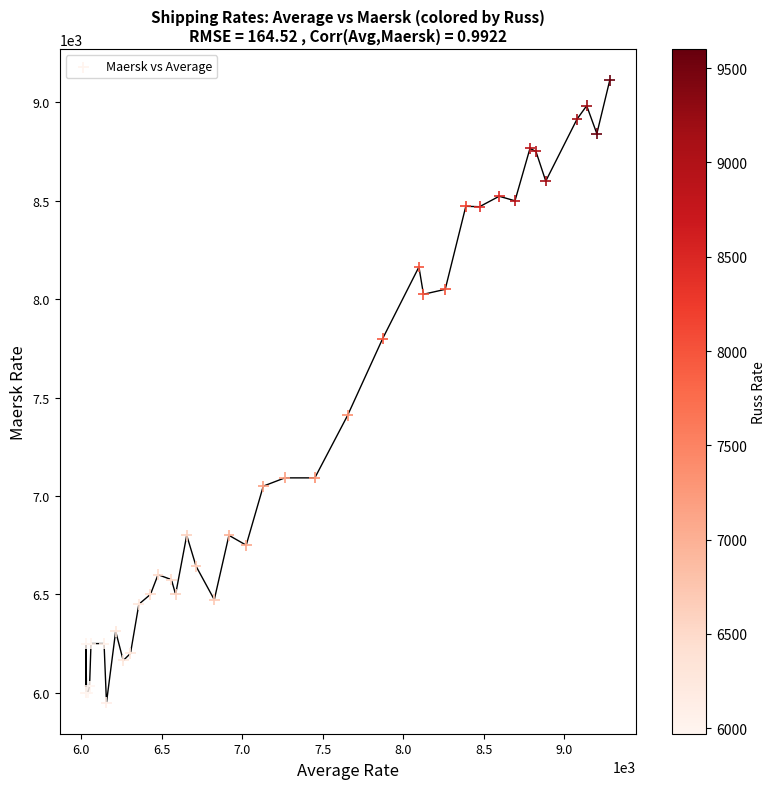

What Y value in the scatter plot is closest to 7531?

7409